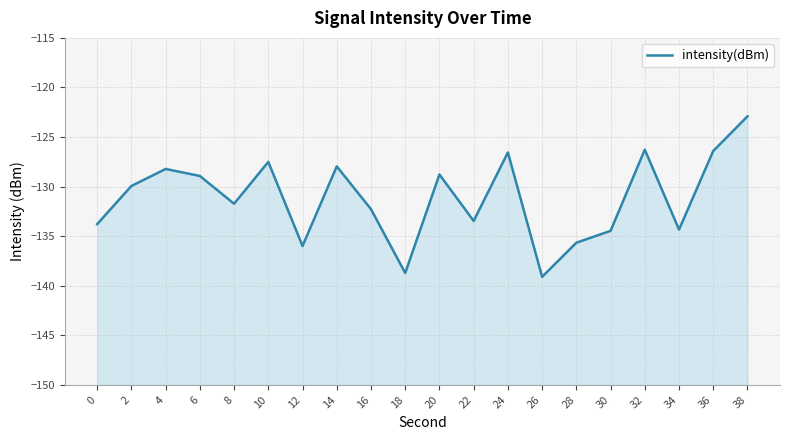

Is it true that the value at 4 is -183.0?

False